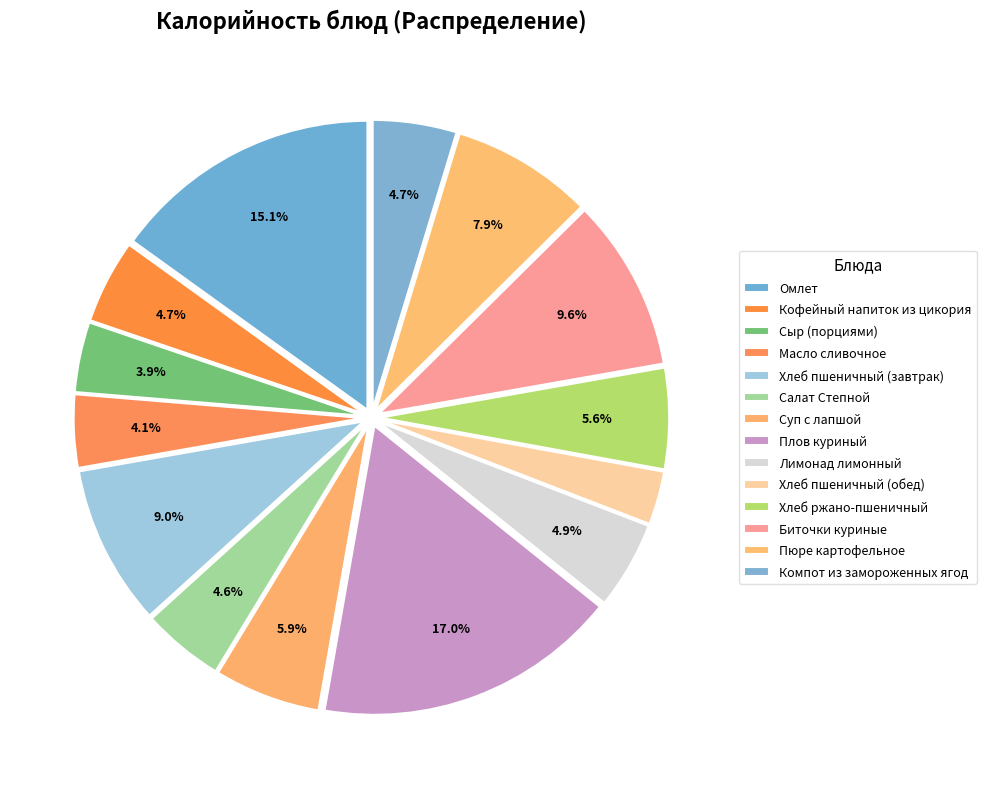

To the nearest percent, what portion does Сыр (порциями) represent?

4%